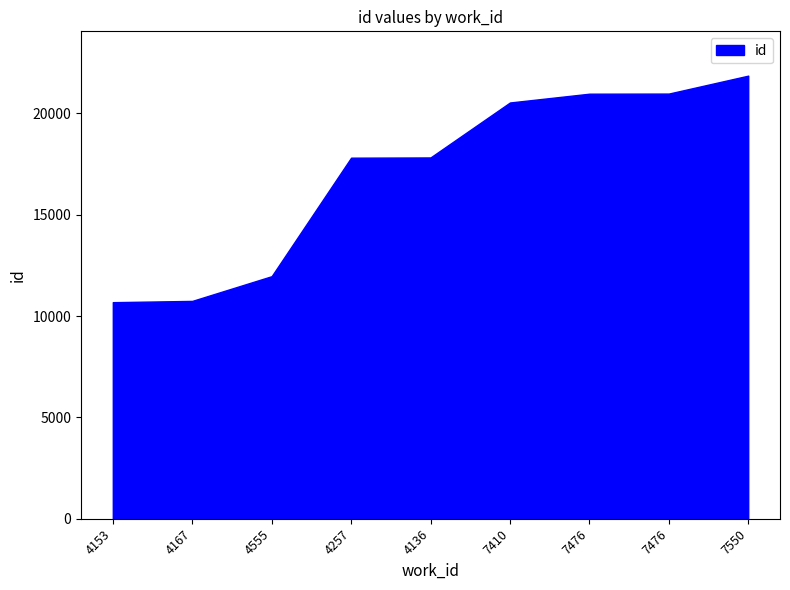

Does the chart have visible grid lines?

No